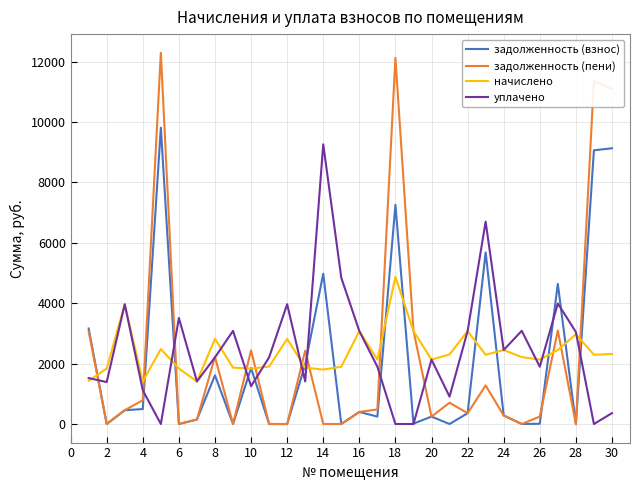

What is the greatest value displayed?

12294.7